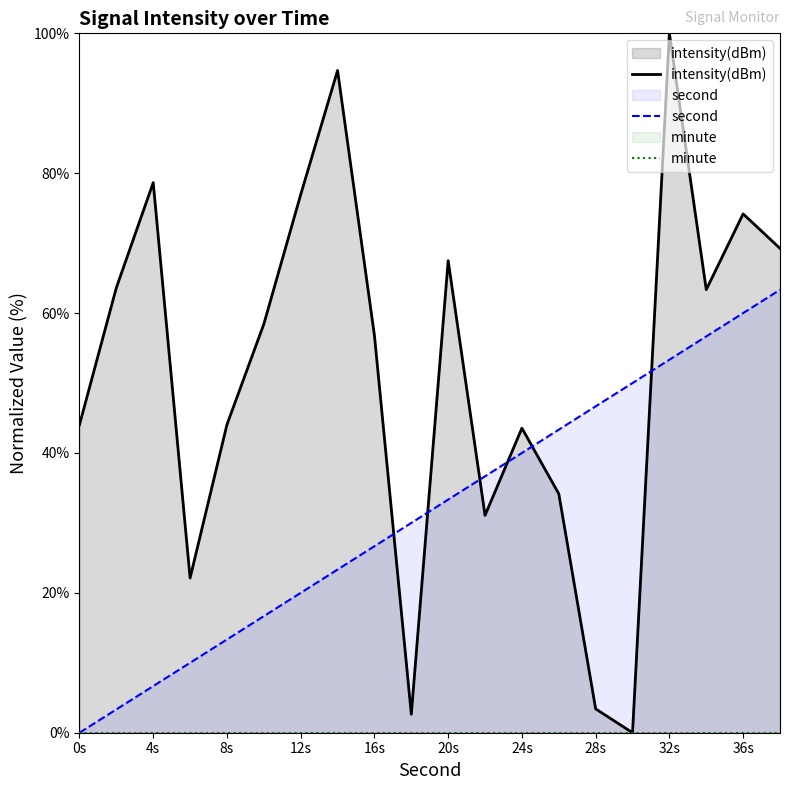

The intensity(dBm) series shows 78.7 at 4s. True or false?

True